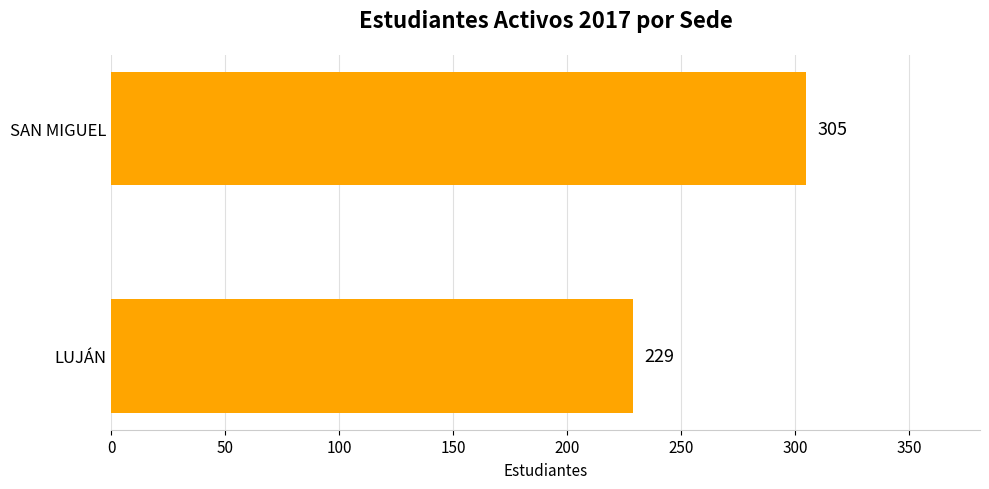

What is the minimum value shown in the chart?

229